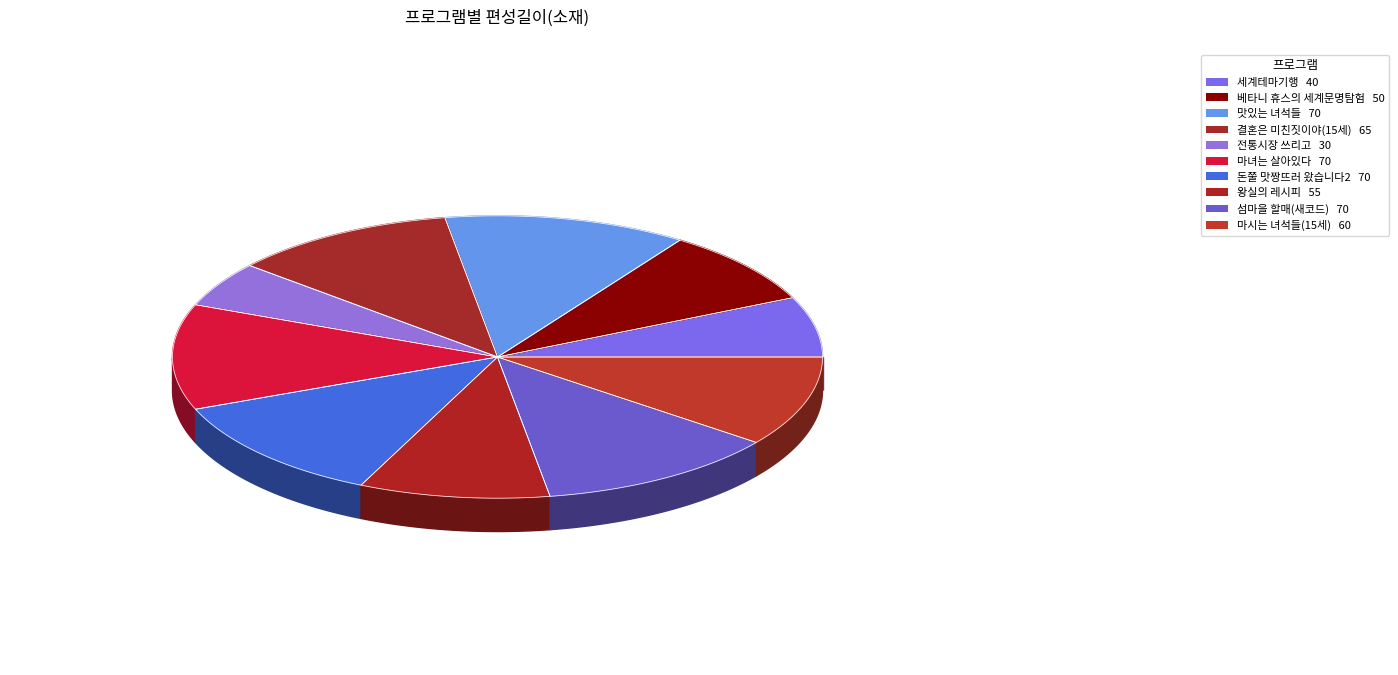

To the nearest percent, what is the difference between the largest and smallest slice percentages?

7%